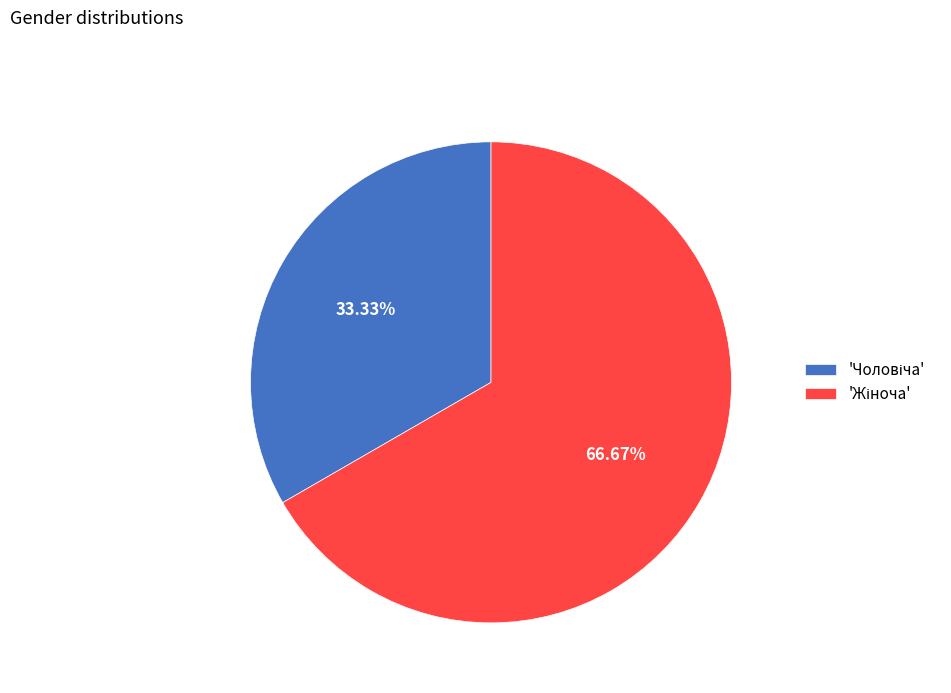

Does any single category account for the majority?

Yes